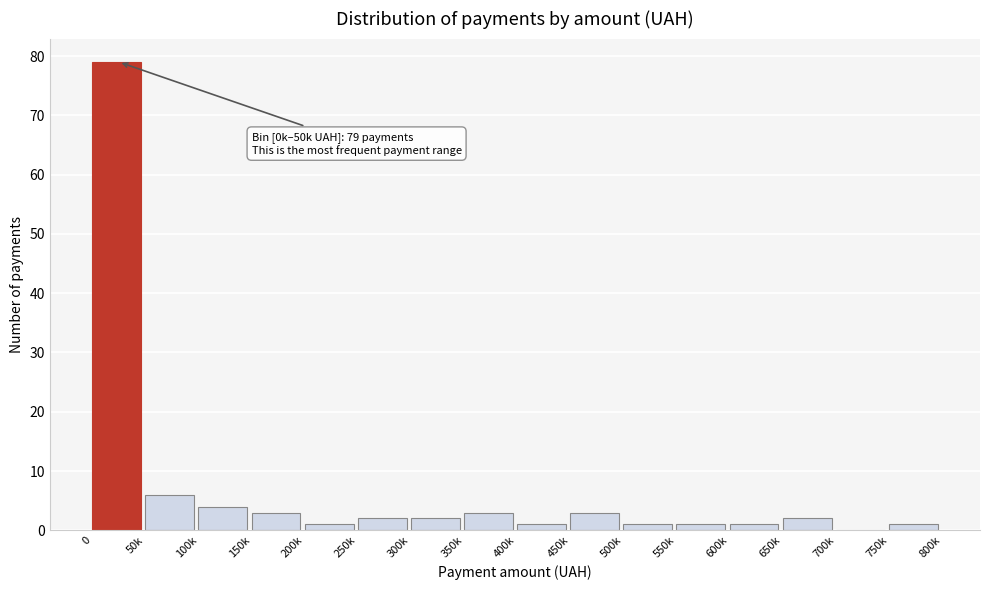

Reading left to right, what are all the values shown in this chart?

0=79	50k=6	100k=4	150k=3	200k=1	250k=2	300k=2	350k=3	400k=1	450k=3	500k=1	550k=1	600k=1	650k=2	700k=0	750k=1